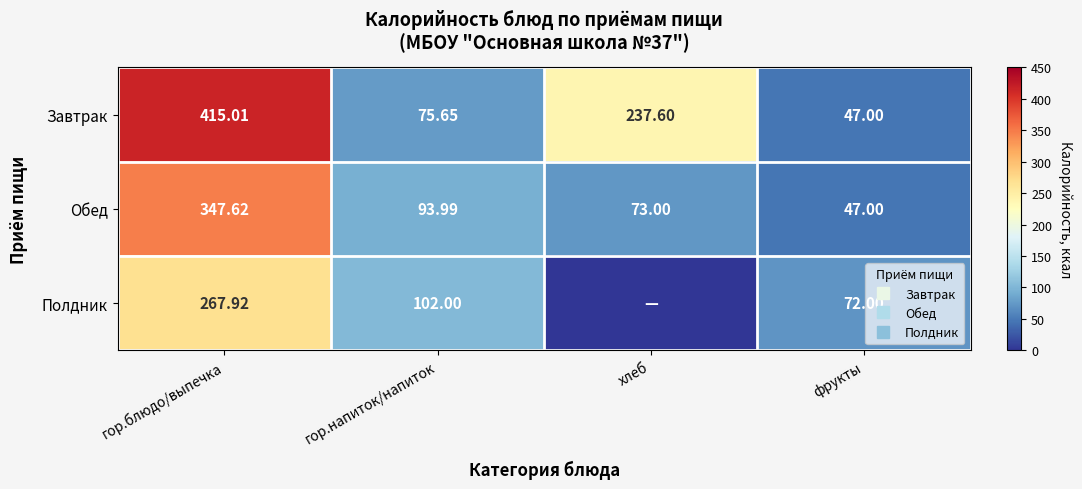

Is it true that Завтрак equals 122.5 at гор.напиток/напиток?

False